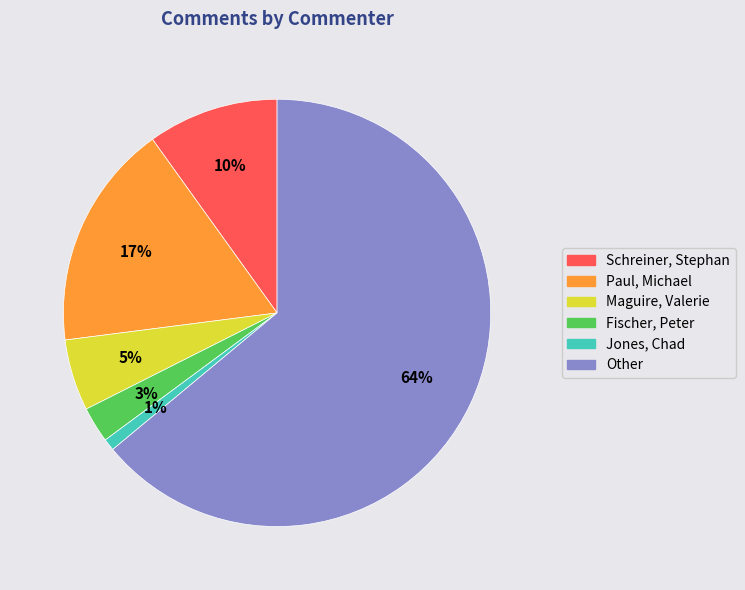

Rank the categories by value from lowest to highest.

Jones, Chad, Fischer, Peter, Maguire, Valerie, Schreiner, Stephan, Paul, Michael, Other